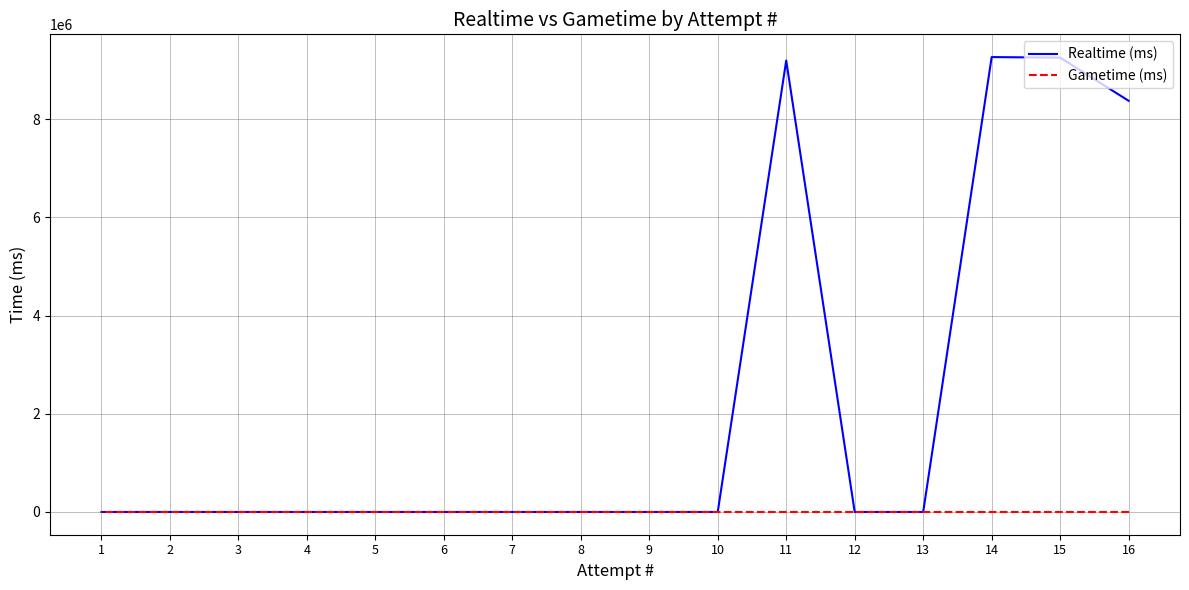

List the series in order of their overall mean, lowest first.

Gametime (ms), Realtime (ms)